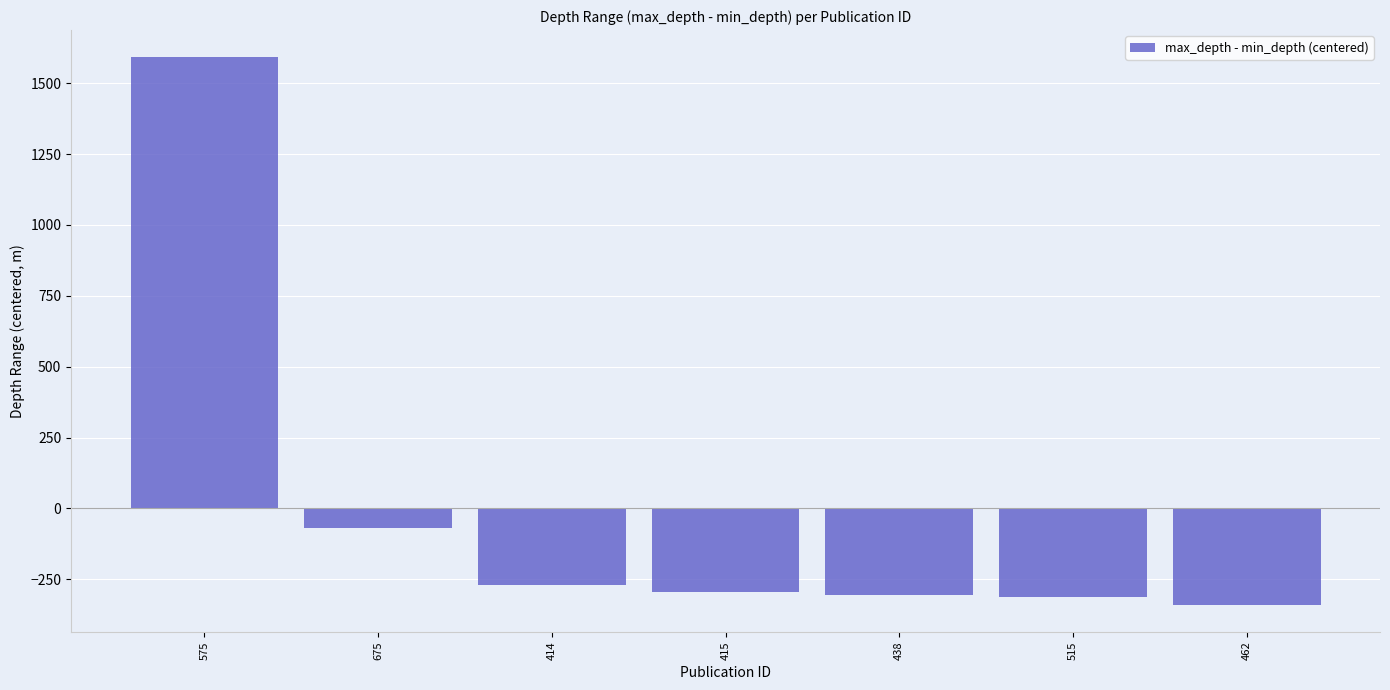

Between 414 and 415, which is larger?

414